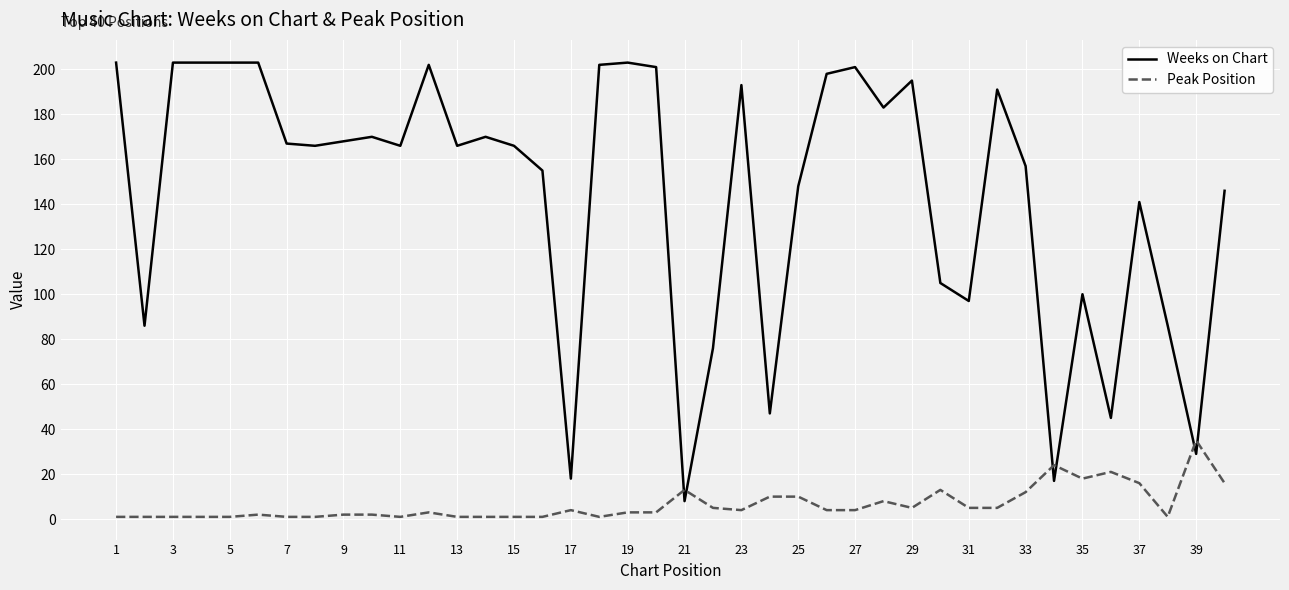

Which series has the widest spread of values?

Weeks on Chart